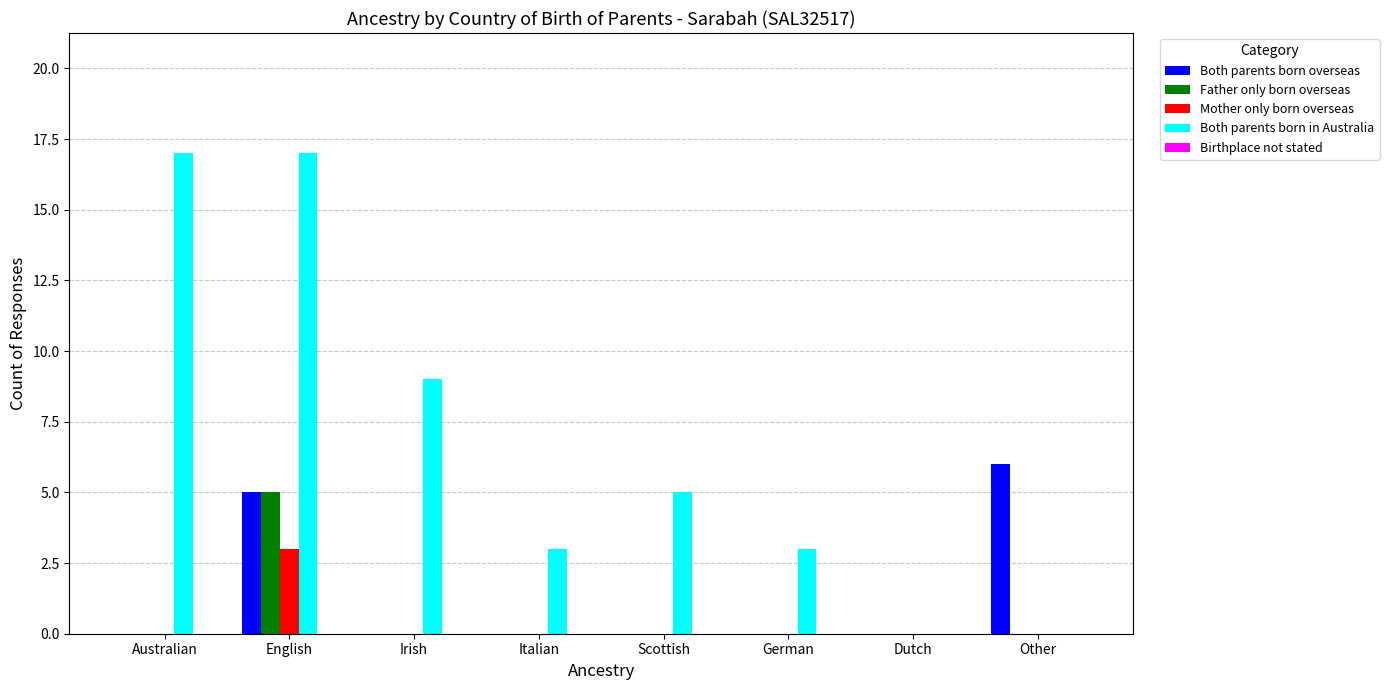

How many groups of bars are there?

8